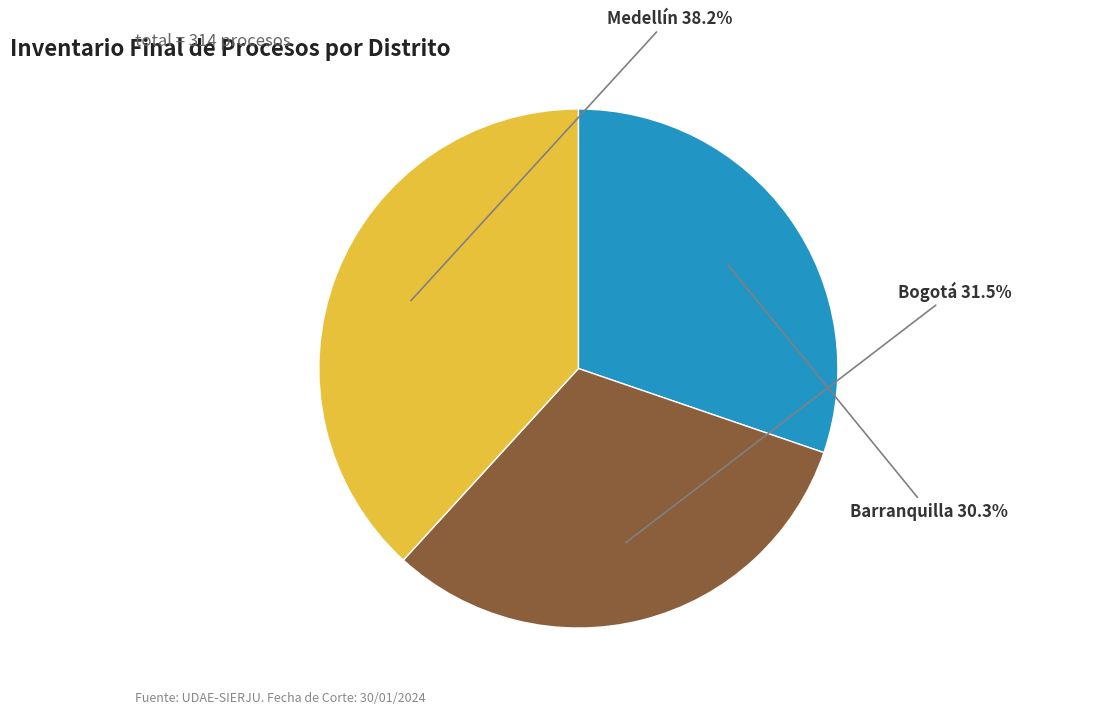

Is there any slice that represents more than half of the pie?

No